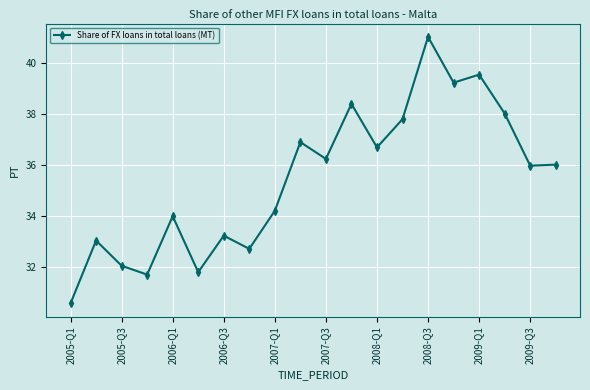

How many lines are shown in the chart?

1